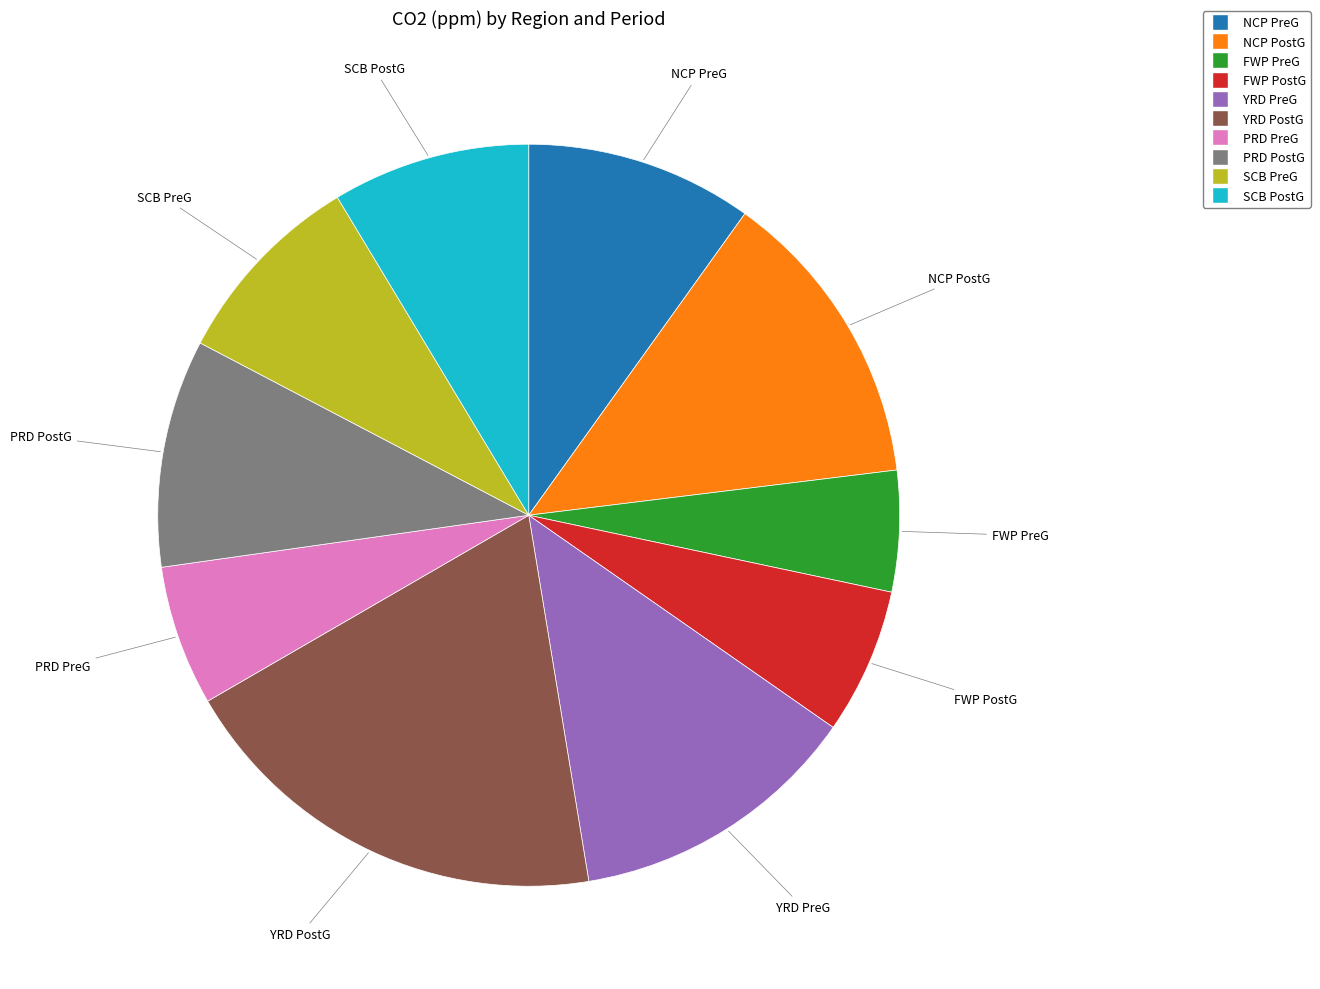

Is it true that NCP PostG is 7% of the pie?

False